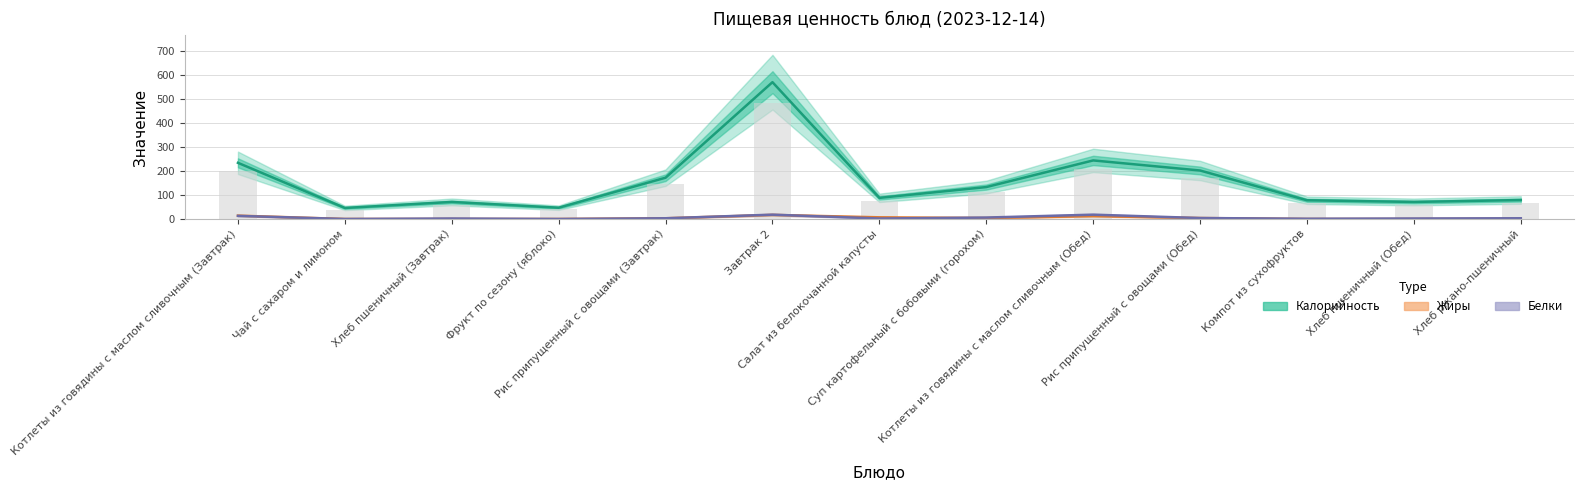

How many groups of bars are there?

13